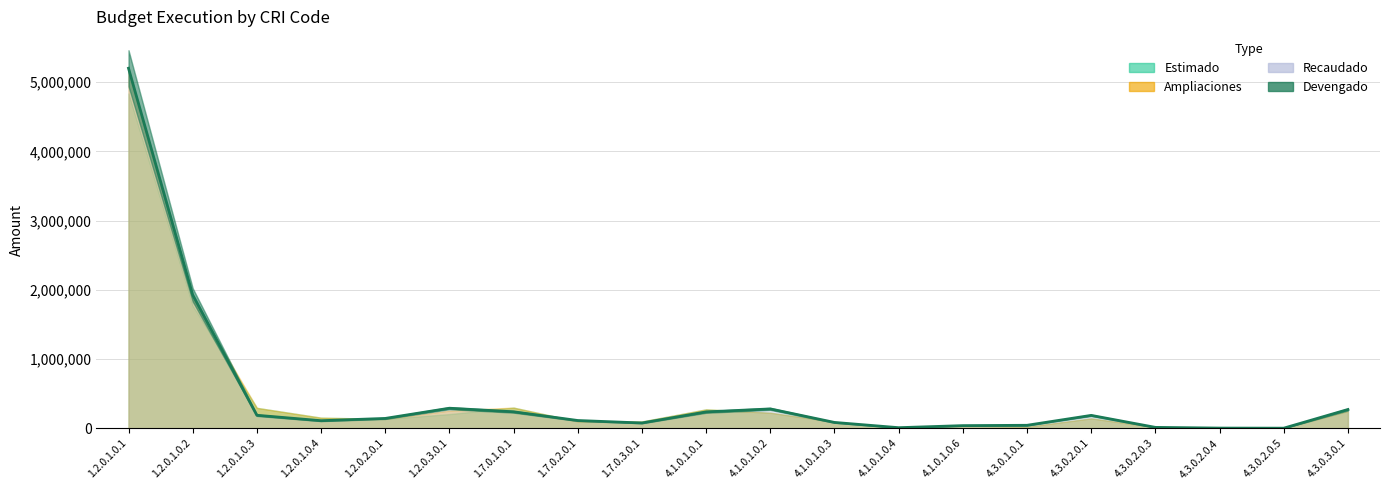

What is the minimum value for Recaudado?

3076.8